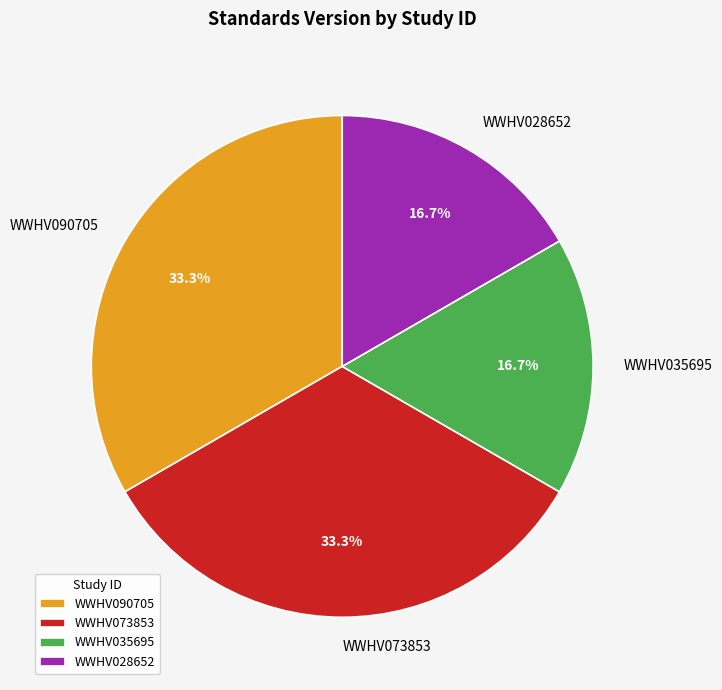

How many slices are in this pie chart?

4